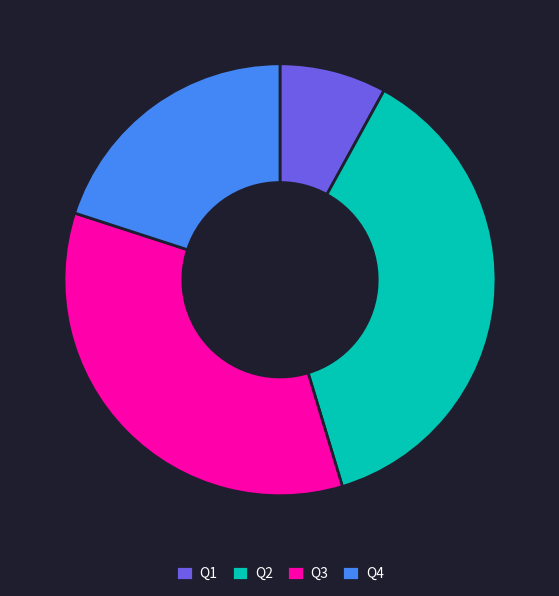

Combined, do Q3 and Q2 account for over 50%?

Yes